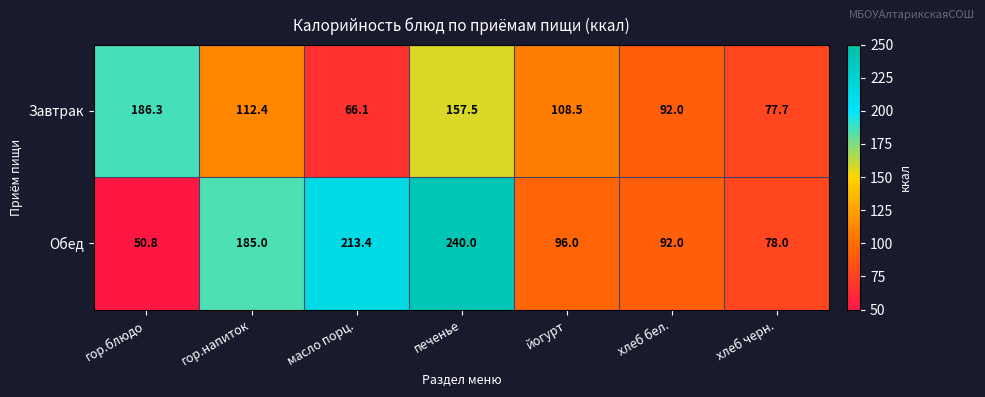

List the series in order of their peak value, highest first.

Обед, Завтрак